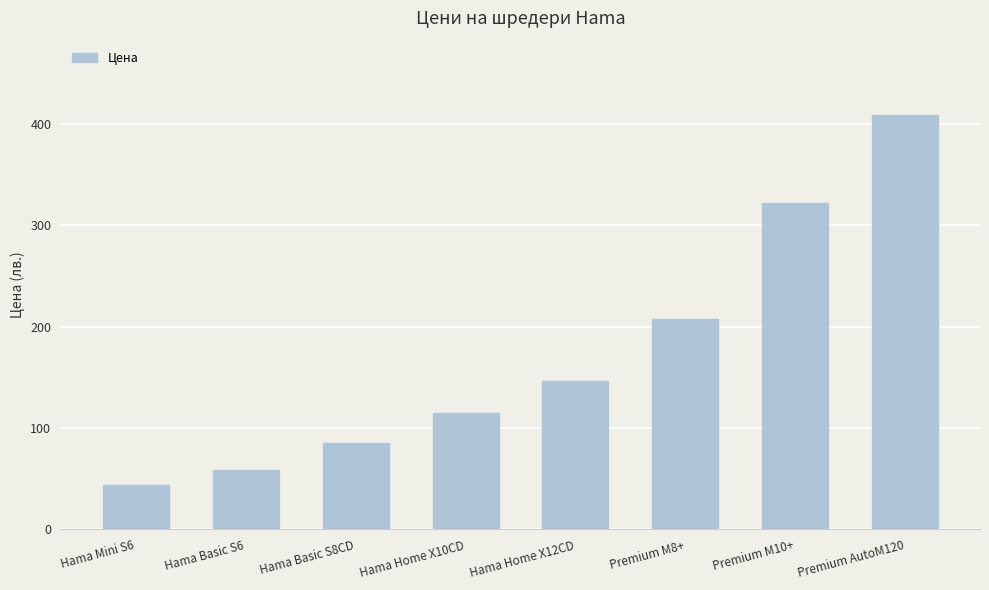

What is the maximum value shown in the chart?

408.5